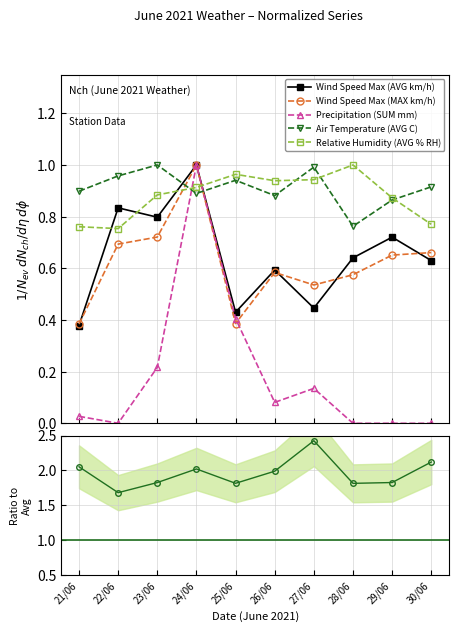

What is the difference between the maximum and second lowest values in the Precipitation (SUM mm) series?

1.0